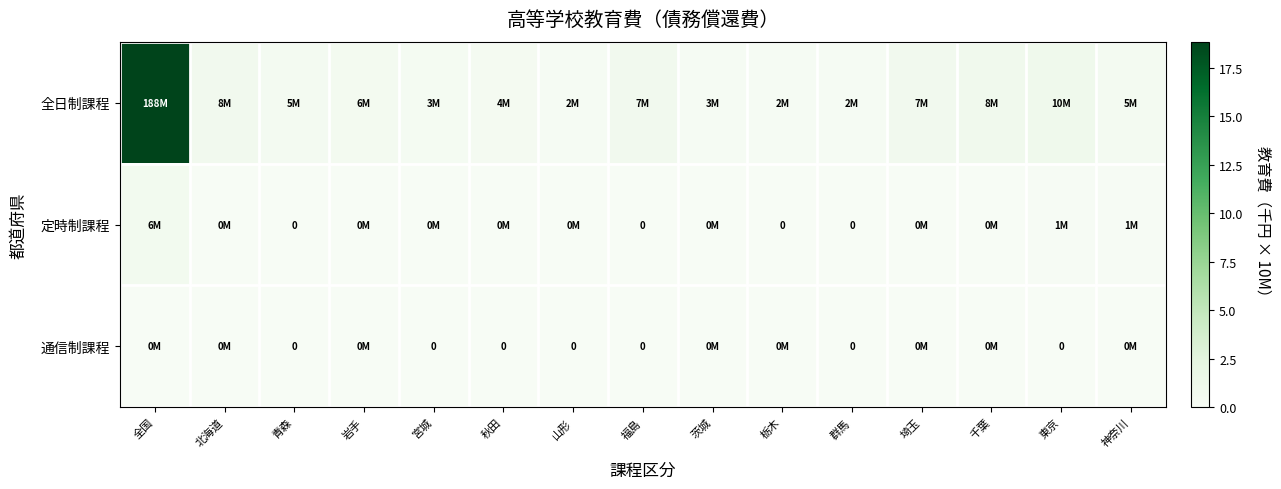

Which series has the widest spread of values?

全日制課程